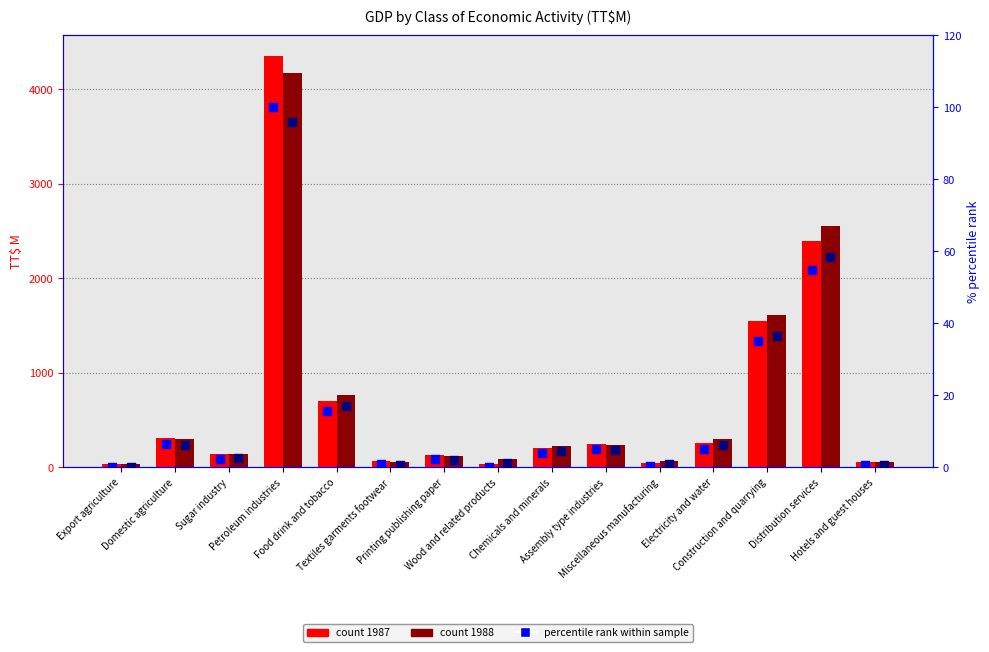

What is the total value across all series at Construction and quarrying?

71.6